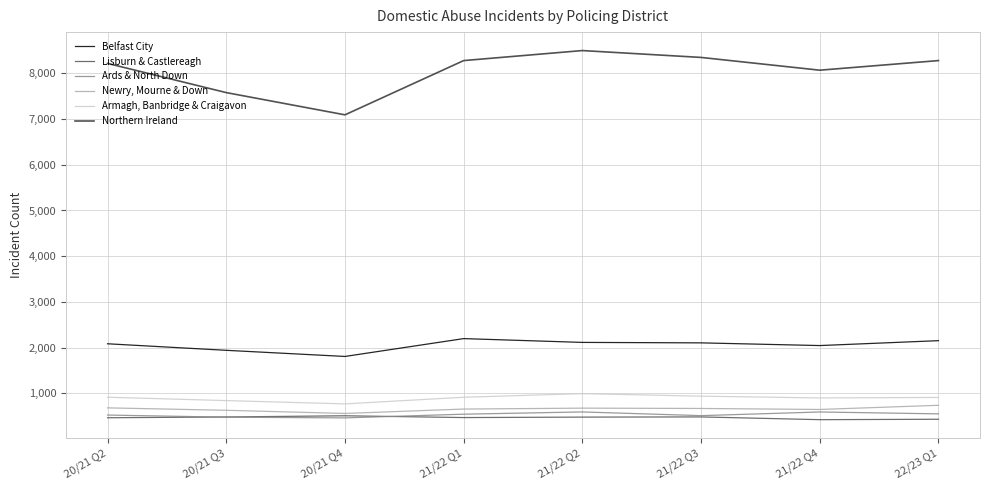

Which series has the largest total across all categories?

Northern Ireland